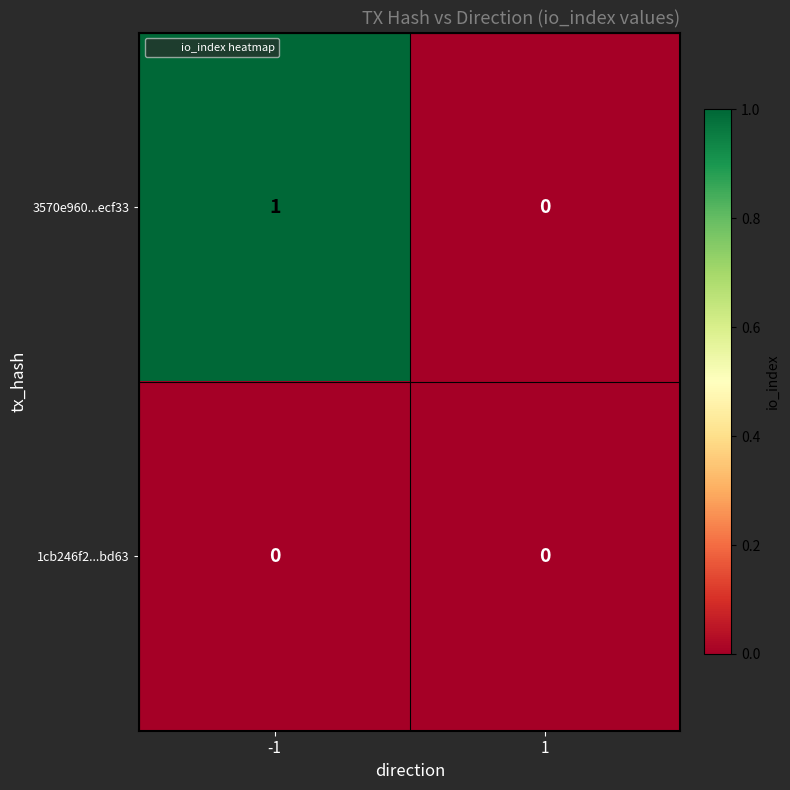

Rank the series by their maximum value, from lowest to highest.

1cb246f2...bd63, 3570e960...ecf33